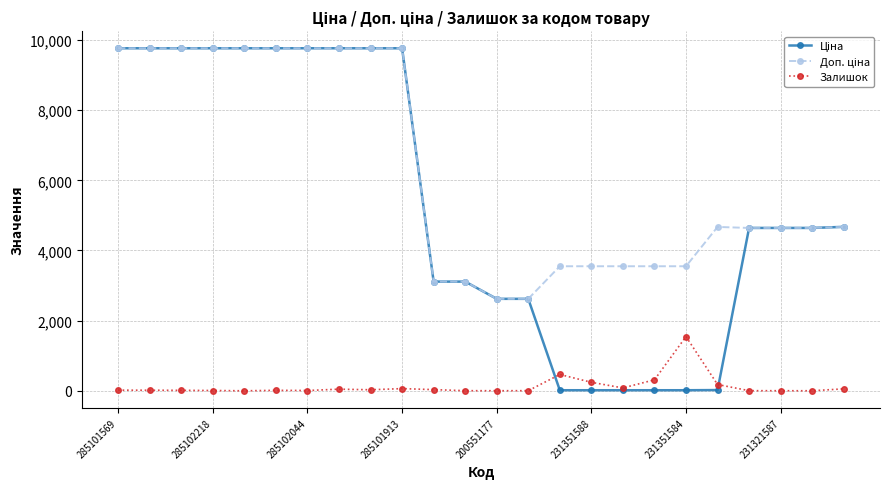

At how many categories does at least one series exceed 2453?

24